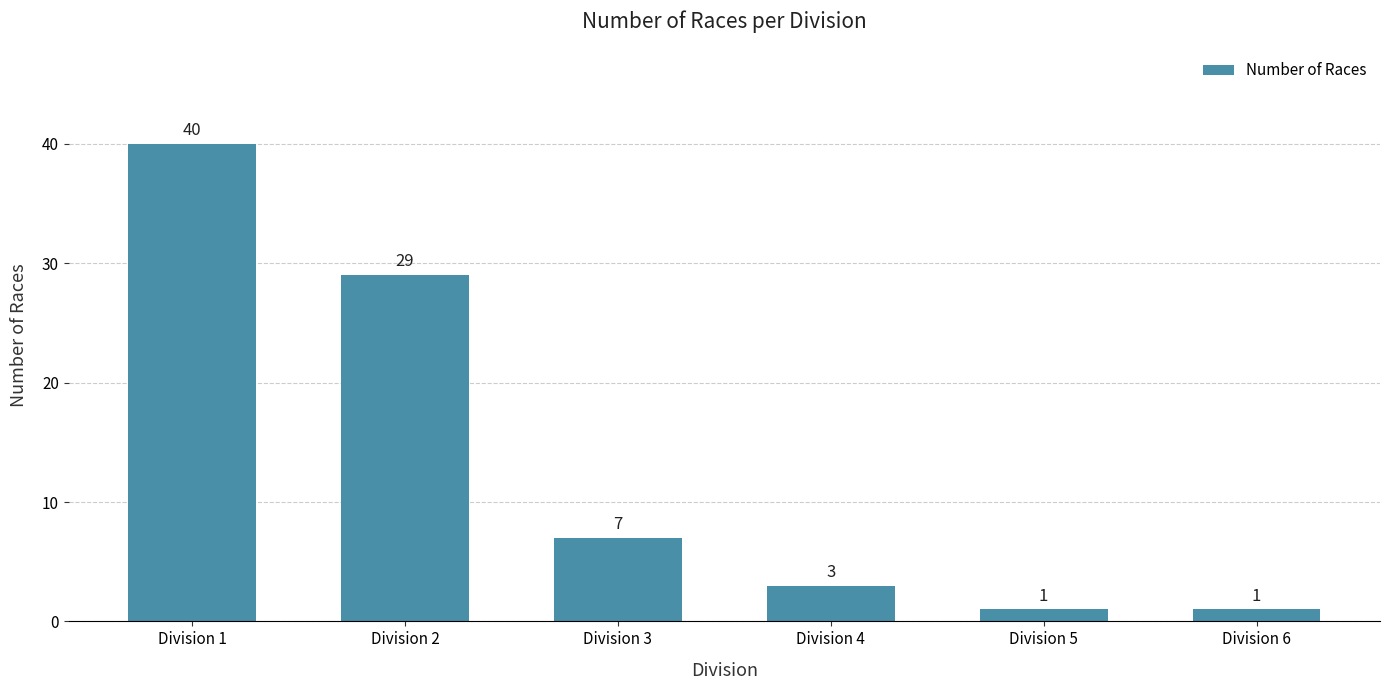

The chart shows a value of 1 at Division 6. True or false?

True